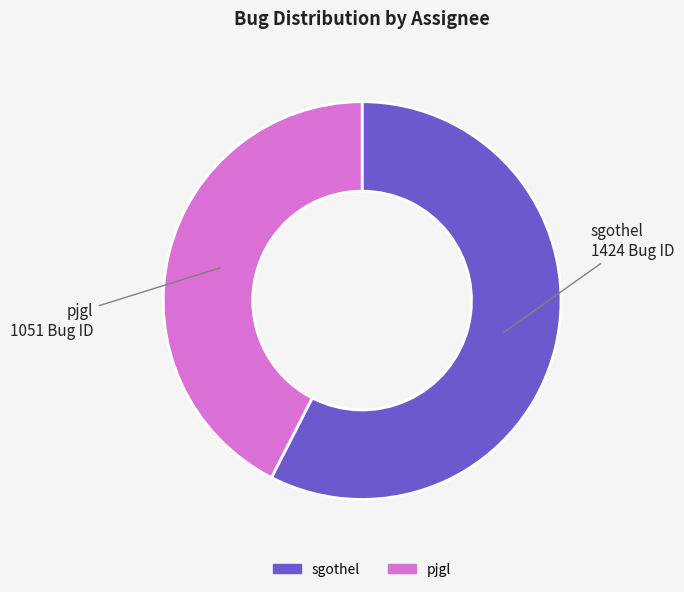

Rank the categories by value from lowest to highest.

pjgl, sgothel